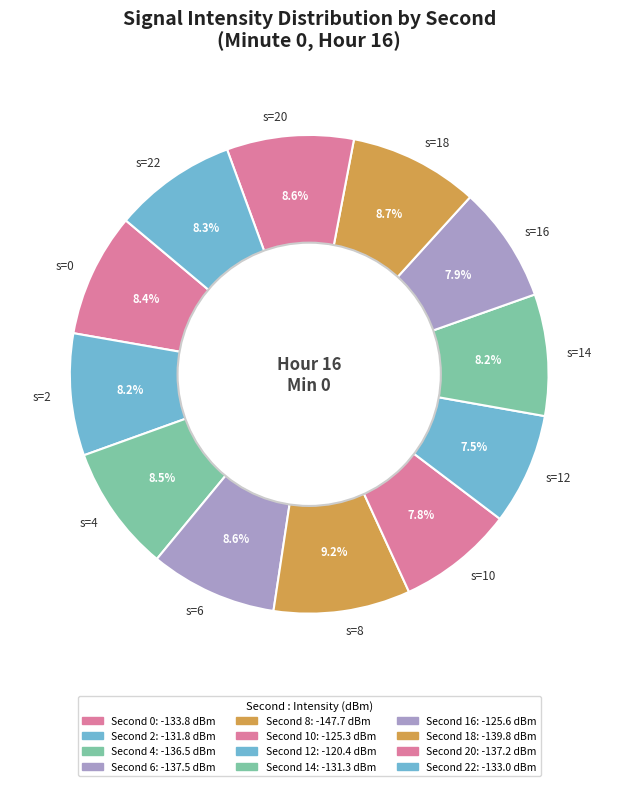

Count the number of slices in the pie.

12